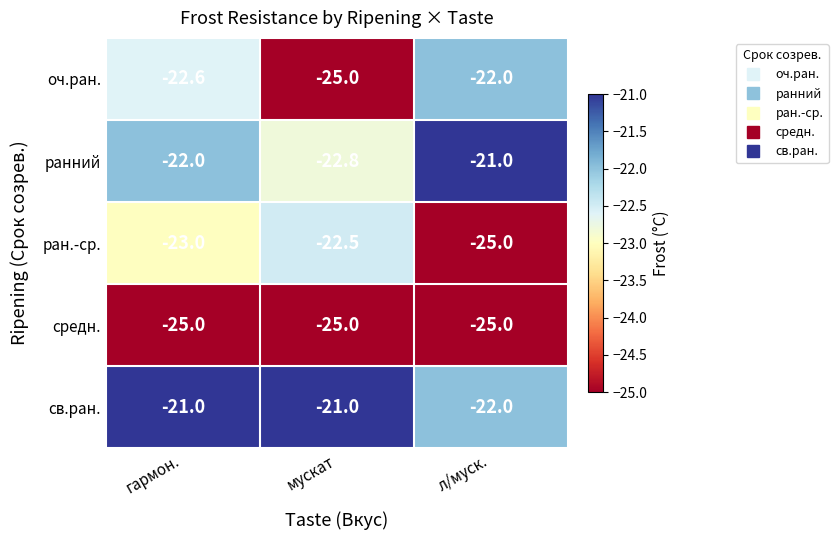

What is the sum of all ран.-ср. values?

-70.5